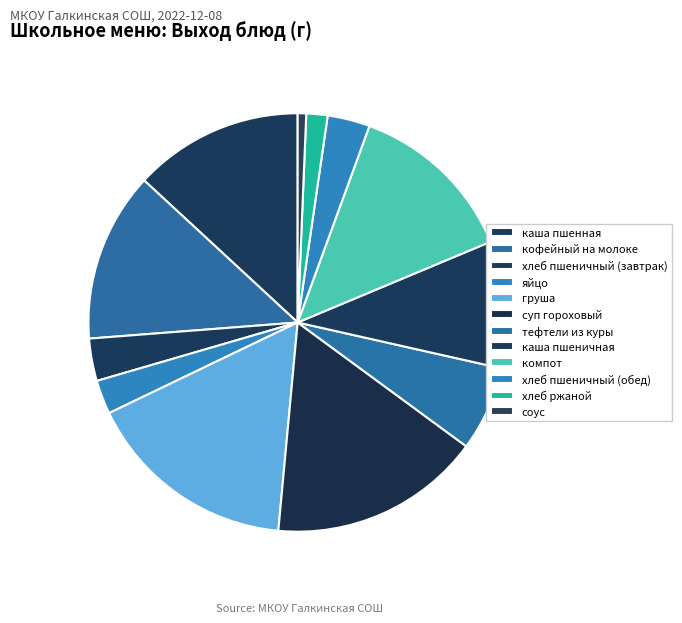

Is there a majority slice in this chart?

No